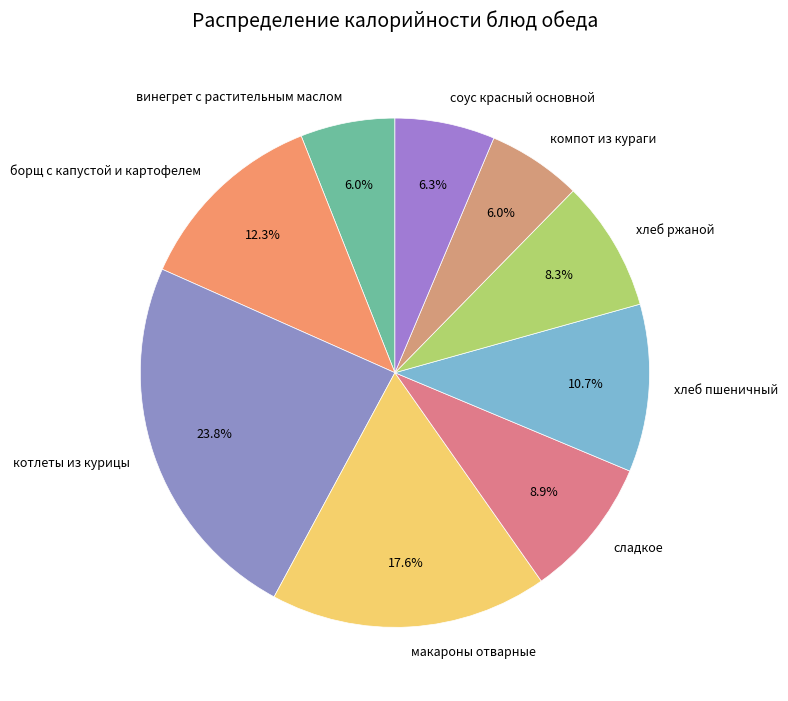

What percentage is NOT represented by хлеб ржаной?

91.7%